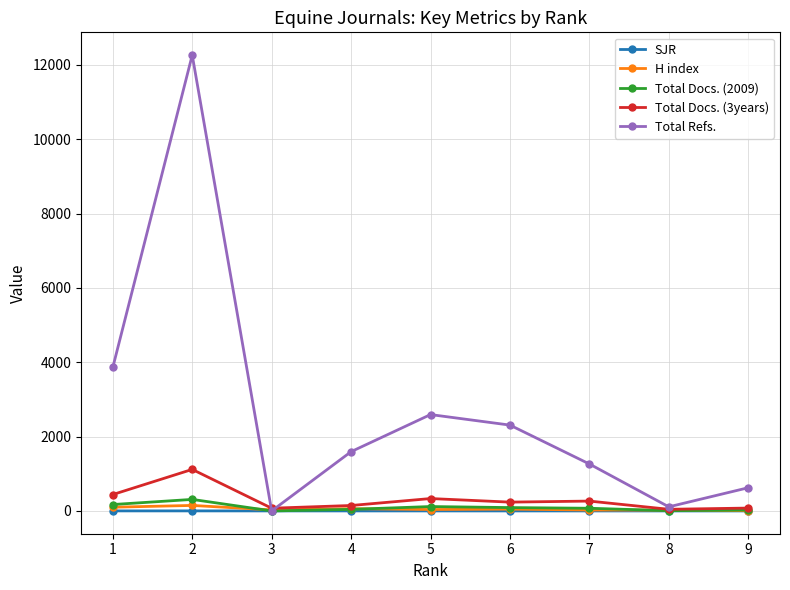

What is the difference between the H index values at 4 and 1?

39.0